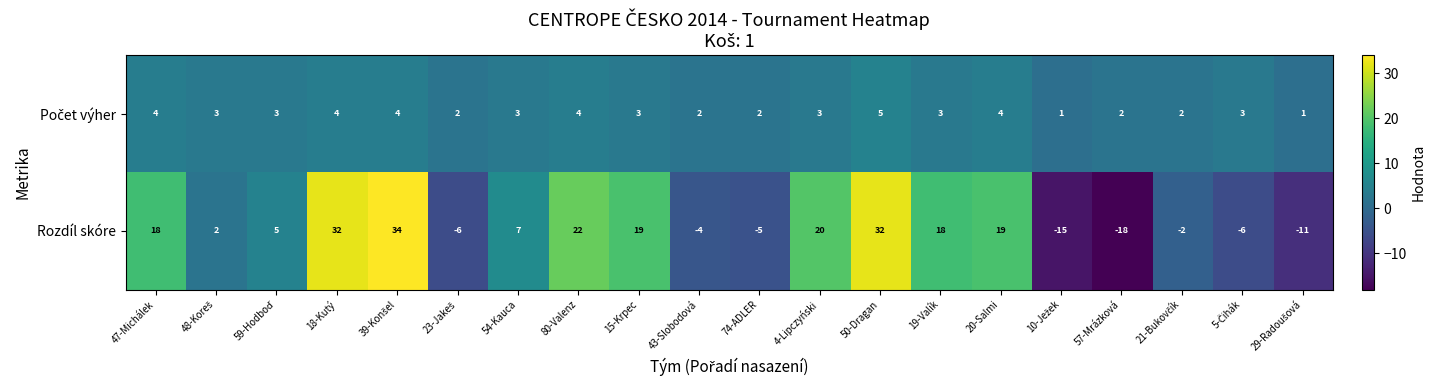

Which category has the lowest value across all series?

57-Mrázková